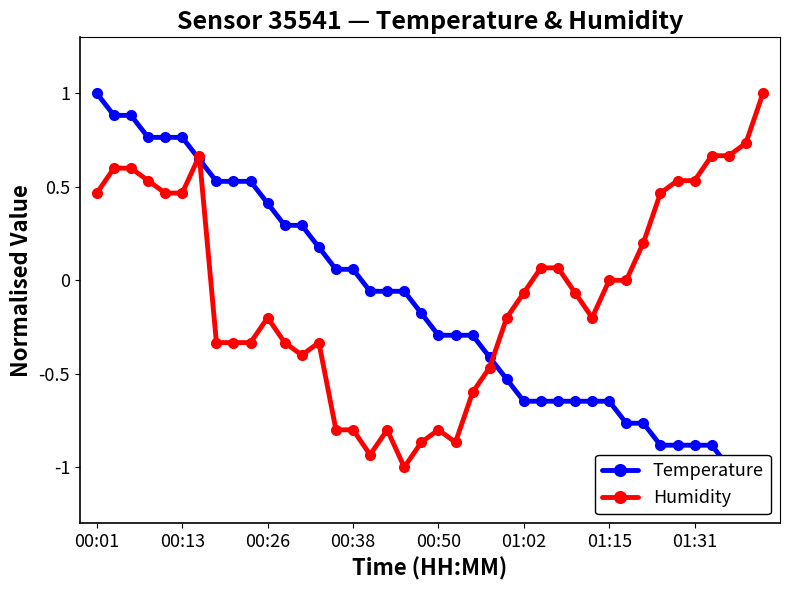

How many values in the Humidity series exceed 0?

17